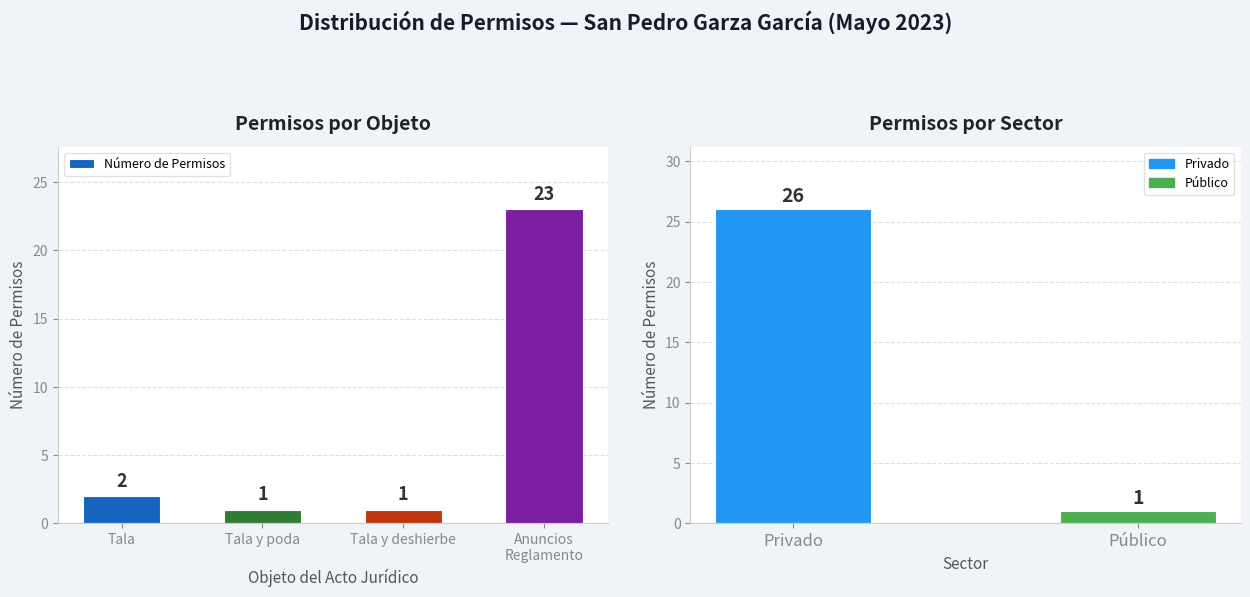

The chart shows a value of 1 at Público. True or false?

True